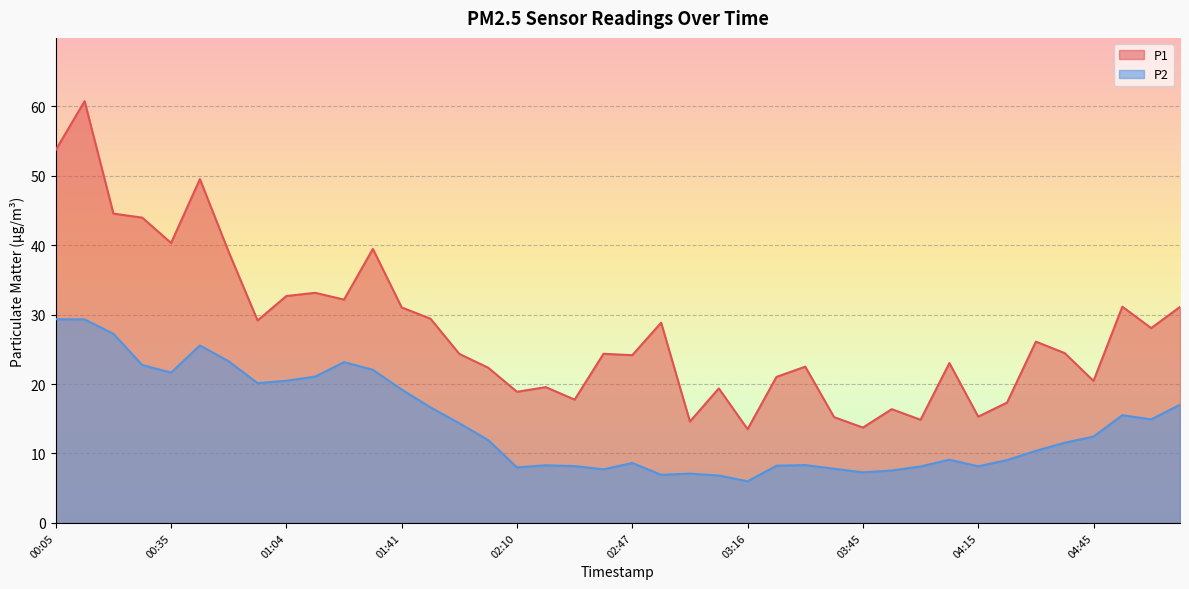

What is the value of the P1 point at the 7th from the left?

39.0